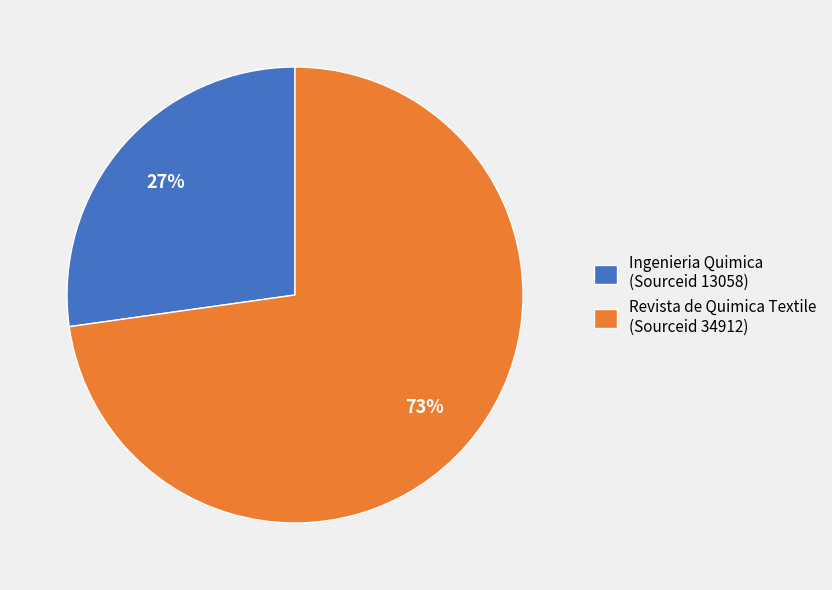

Combined, do Revista de Quimica Textile (Sourceid 34912) and Ingenieria Quimica (Sourceid 13058) account for over 50%?

Yes